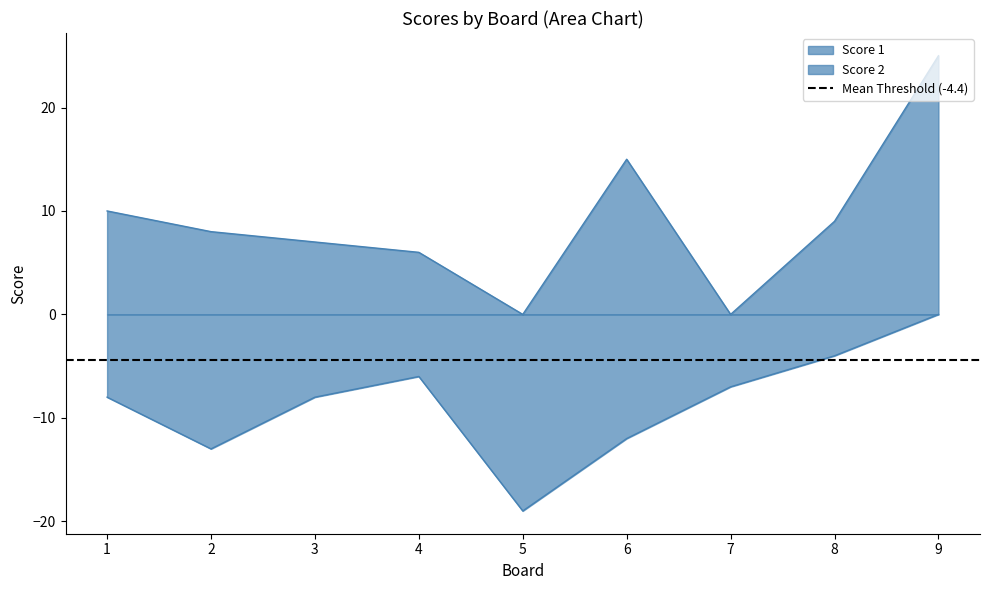

Is it true that Score 1 equals -9 at 7?

False